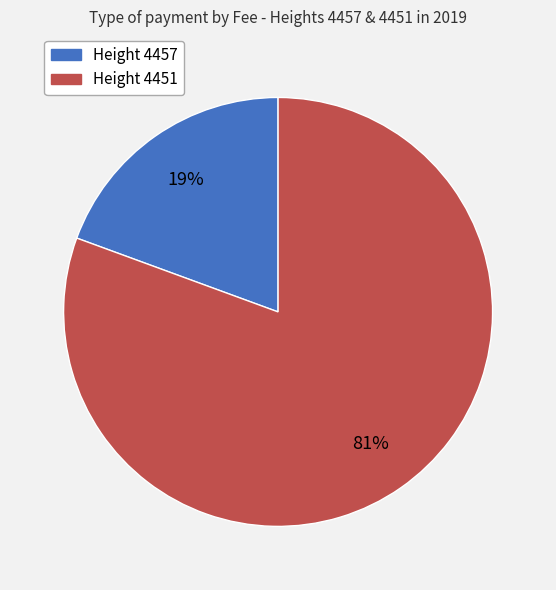

To the nearest percent, what is the average slice percentage?

50%